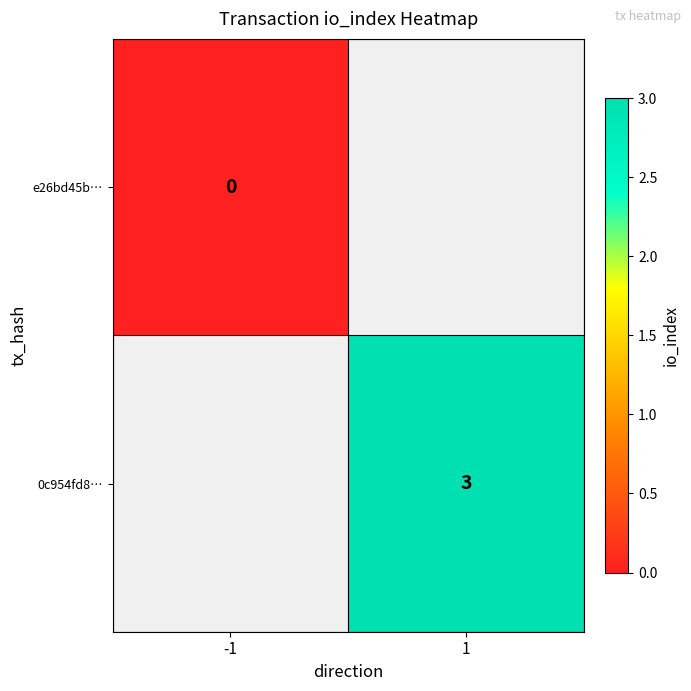

Is it true that 0c954fd8… equals 2 at 1?

False